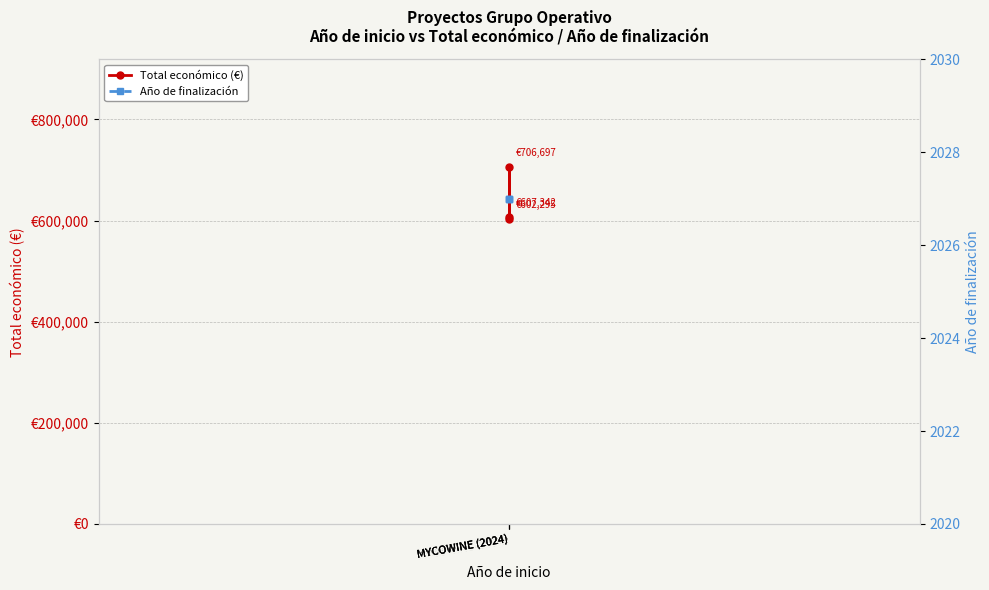

Which series has the widest spread of values?

Total económico (€)